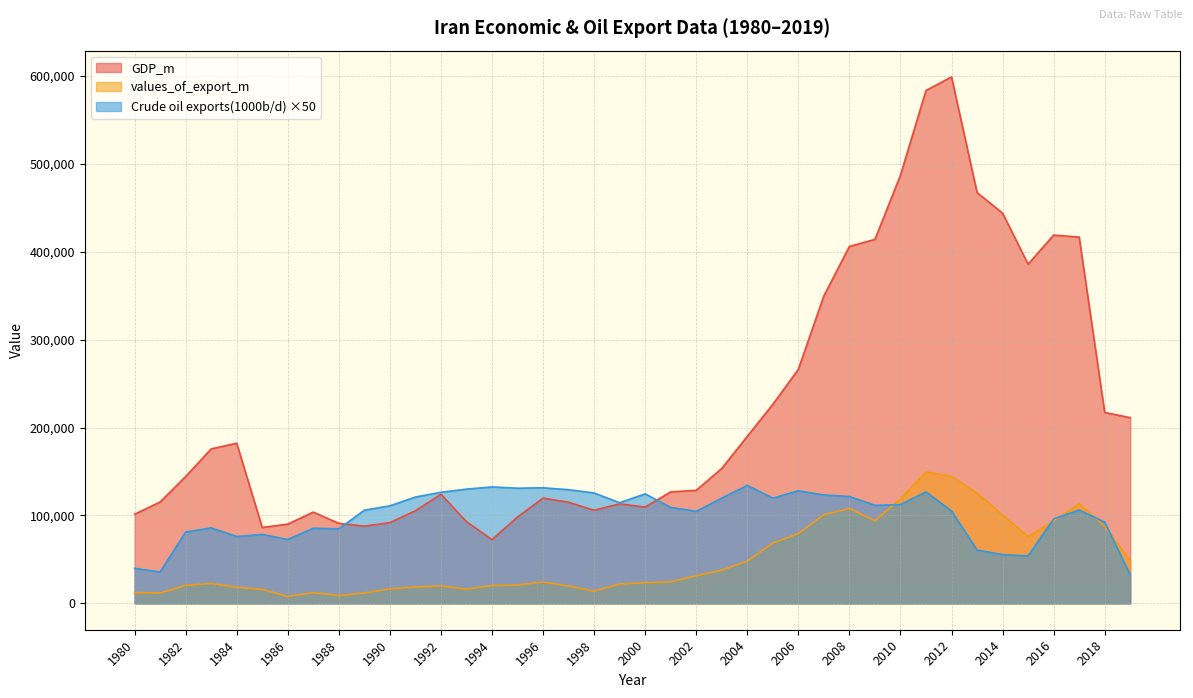

True or false: GDP_m has more than 1 interior local peaks.

True